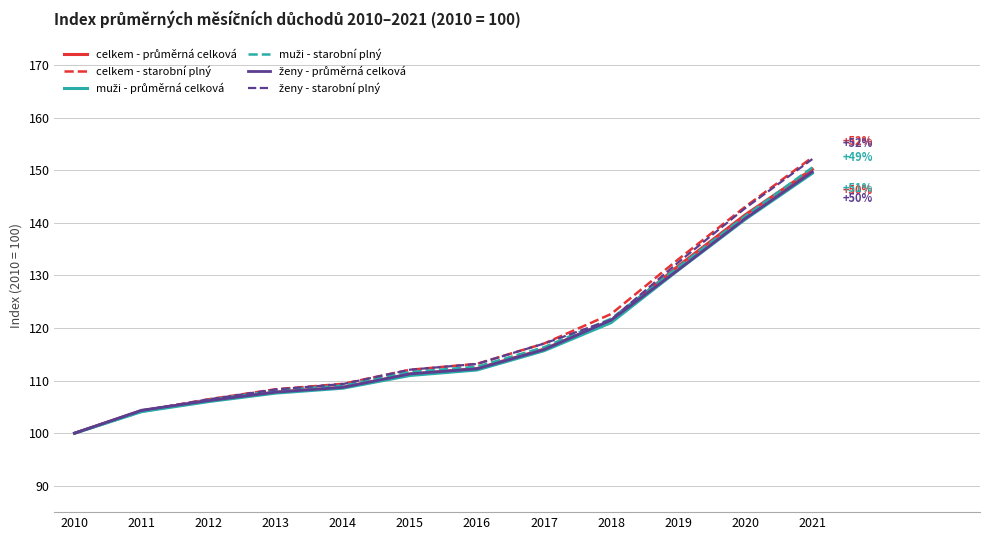

At which category is the sum across all series the highest?

2021